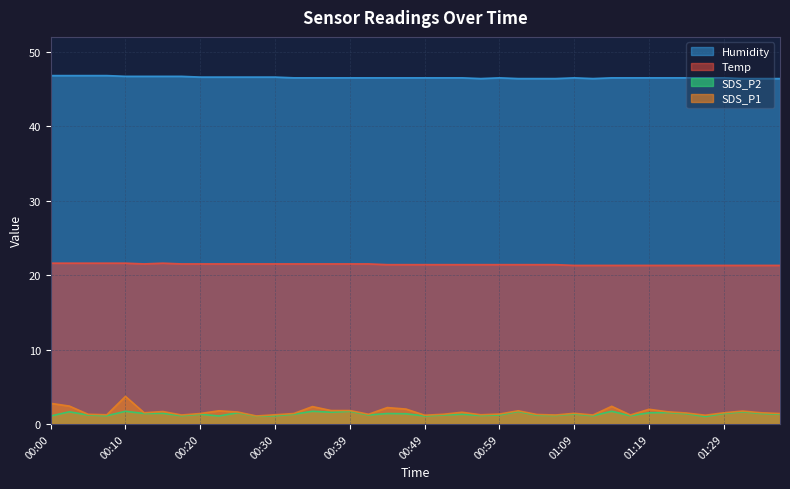

At which label does SDS_P1 reach its peak?

00:10